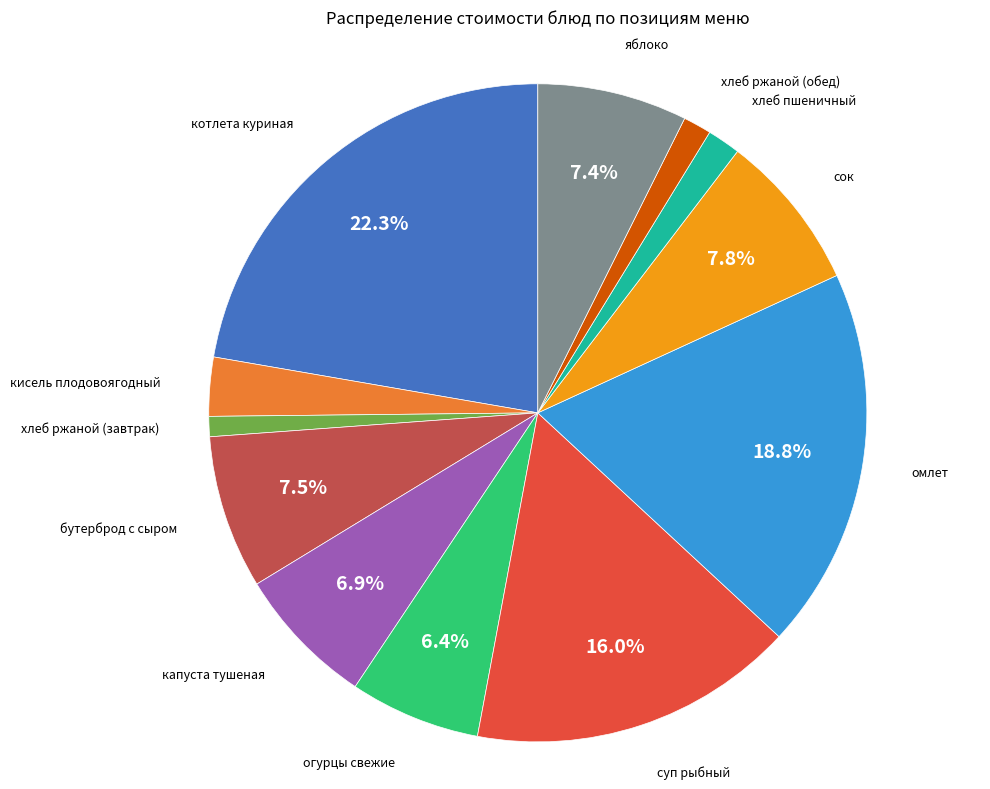

Is there a majority slice in this chart?

No